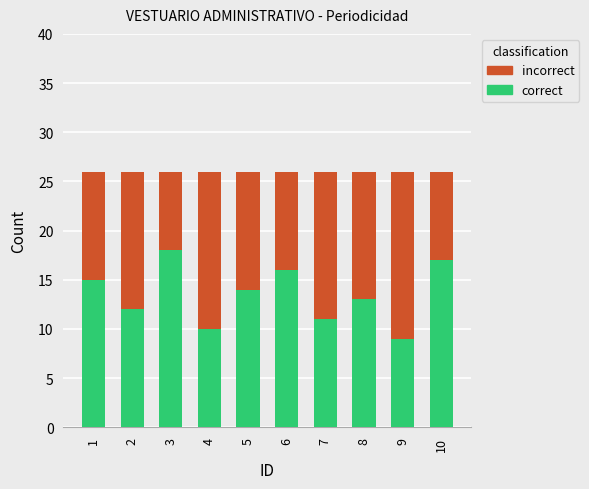

What is the approximate value of correct at 7?

11